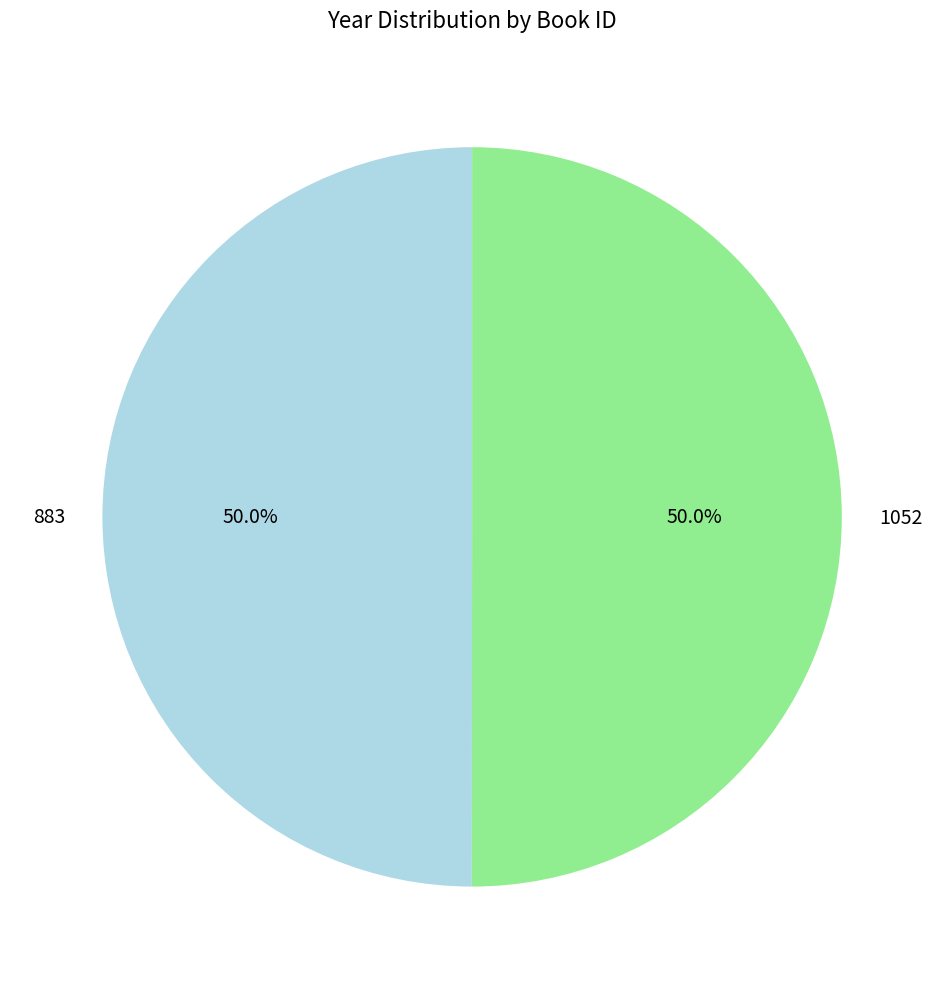

Is the sum of 883 and 1052 greater than half?

Yes